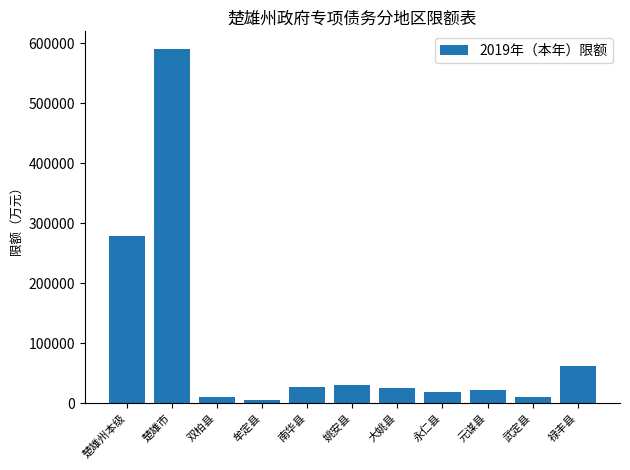

How many categories are shown in the chart?

11